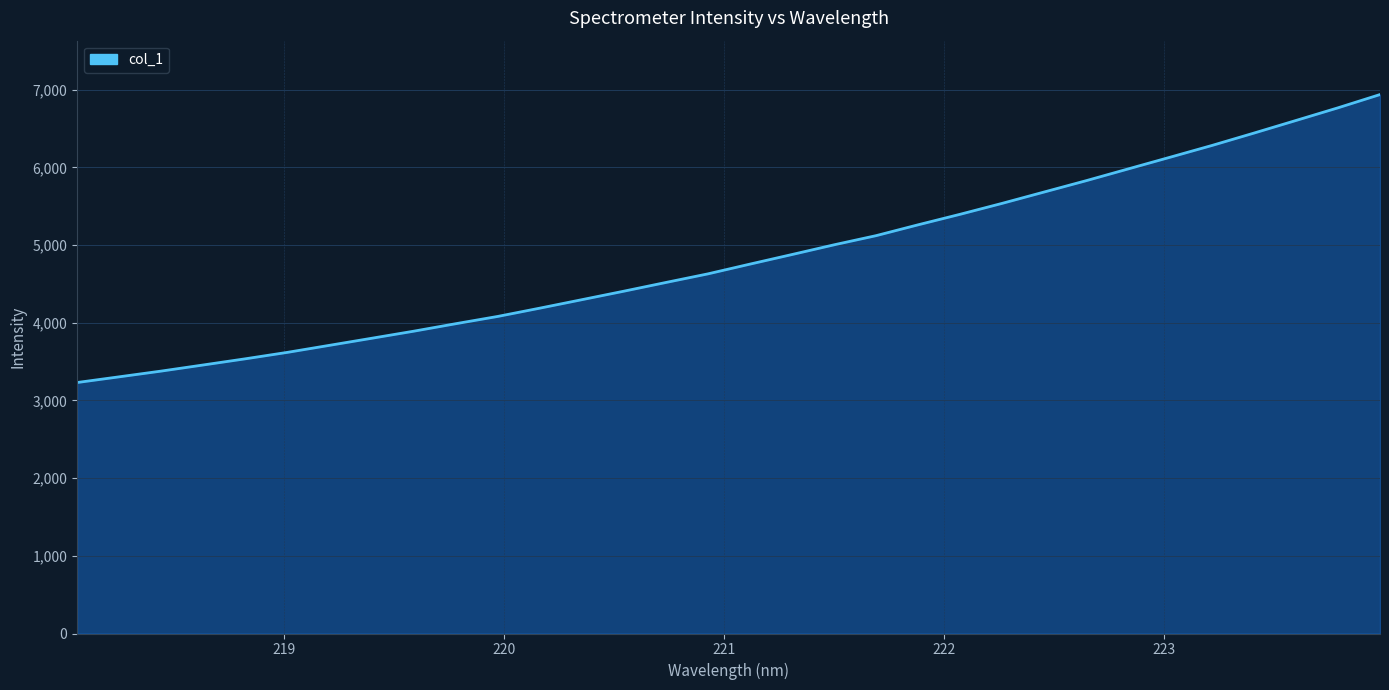

Count the number of values greater than 4755.

16